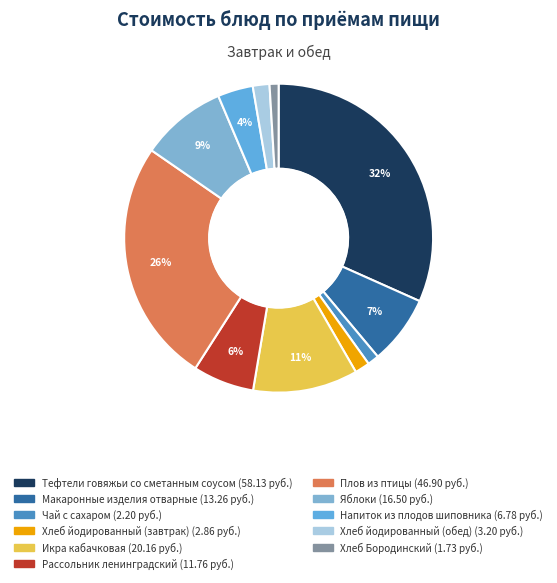

Is there a majority slice in this chart?

No